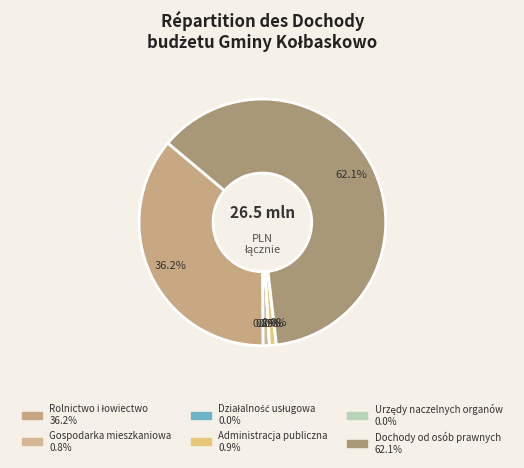

Is there a majority slice in this chart?

Yes